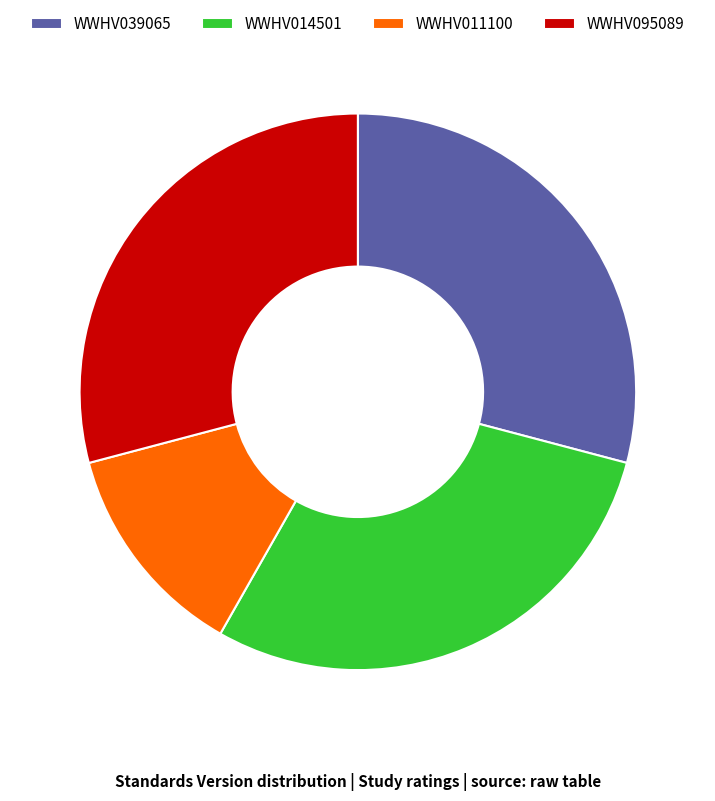

Between WWHV095089 and WWHV011100, which is larger?

WWHV095089